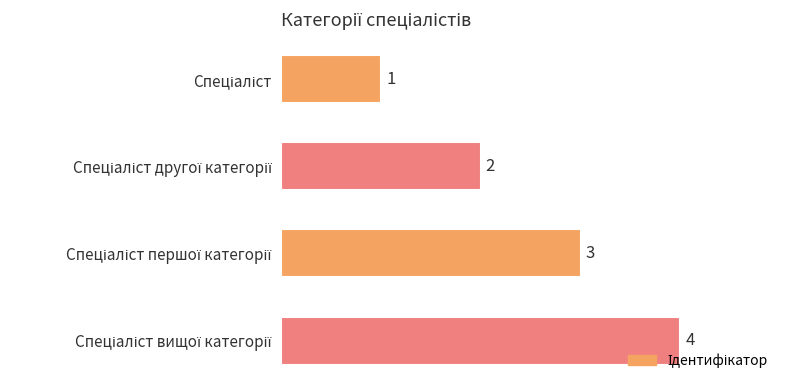

What is the sum of all values?

10